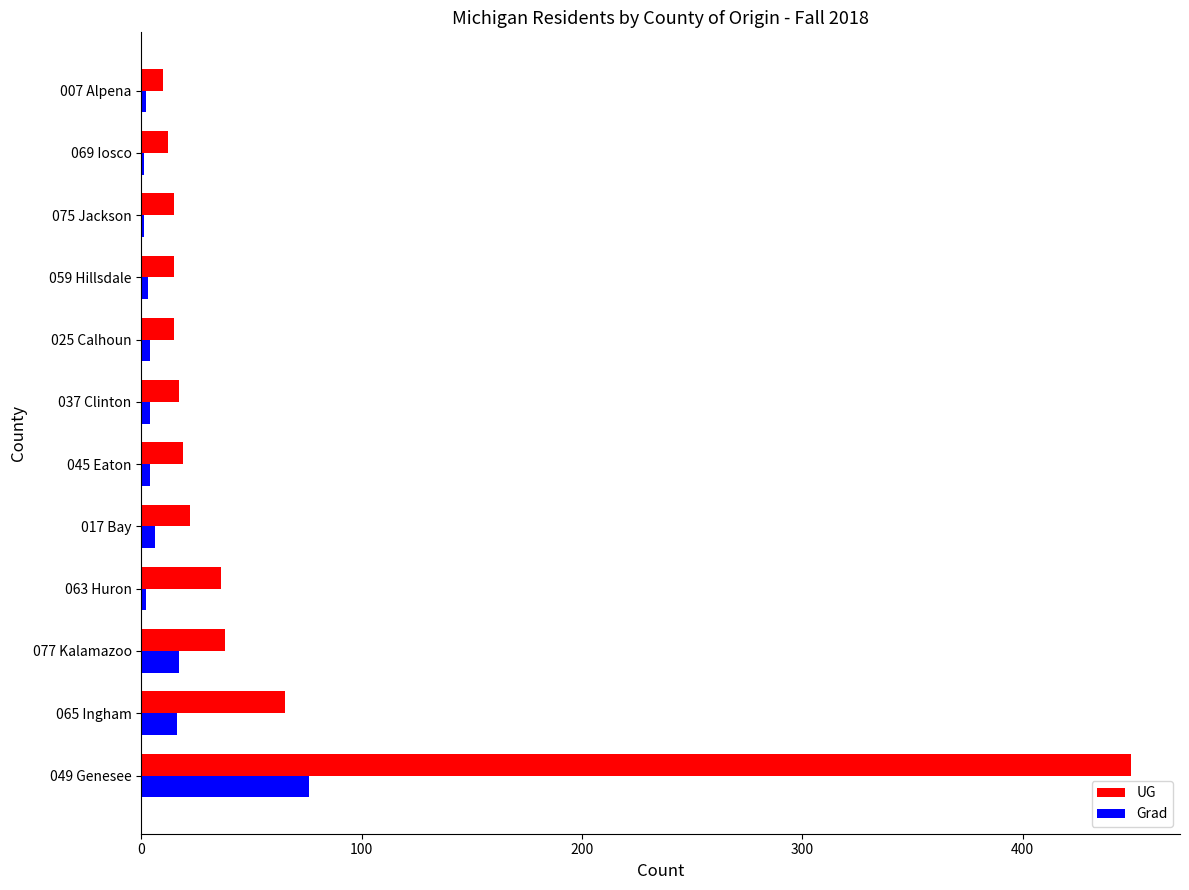

Where is UG nearest to the value 229?

065 Ingham